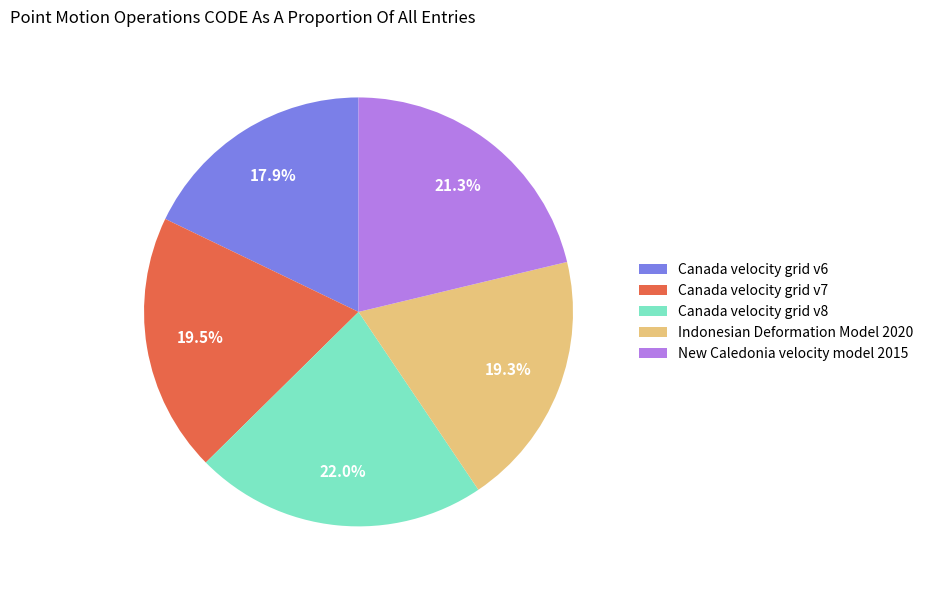

To the nearest percent, what portion does New Caledonia velocity model 2015 represent?

21%